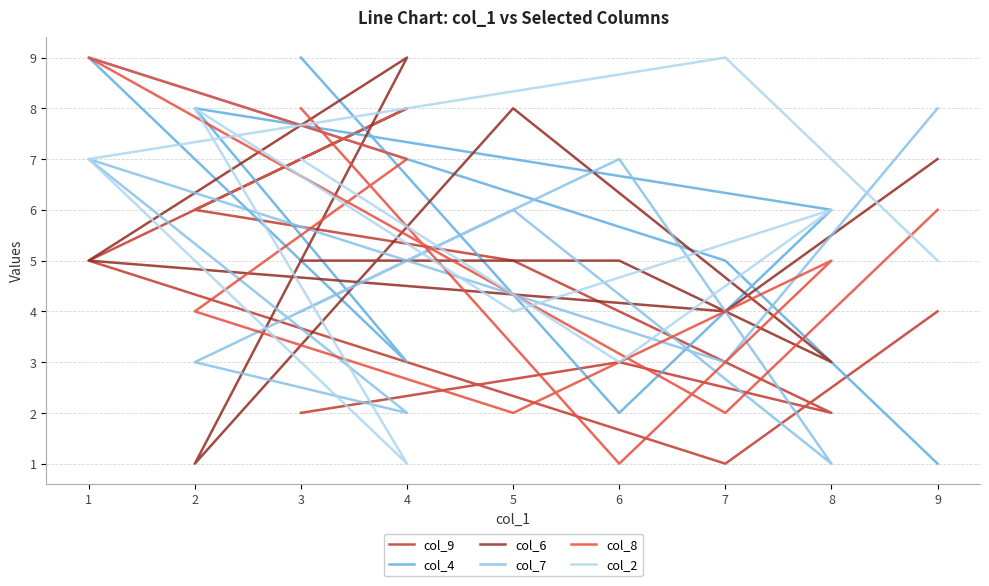

Reading left to right, list all the values displayed in this chart.

col_9: 3=2	6=3	8=2	5=5	2=6	4=8	1=5	7=1	9=4
col_4: 3=9	6=2	8=6	5=7	2=8	4=3	1=9	7=5	9=1
col_6: 3=5	6=5	8=3	5=8	2=1	4=9	1=5	7=4	9=7
col_7: 3=4	6=7	8=1	5=6	2=3	4=2	1=7	7=3	9=8
col_8: 3=8	6=1	8=5	5=2	2=4	4=7	1=9	7=2	9=6
col_2: 3=7	6=3	8=6	5=4	2=8	4=1	1=7	7=9	9=5